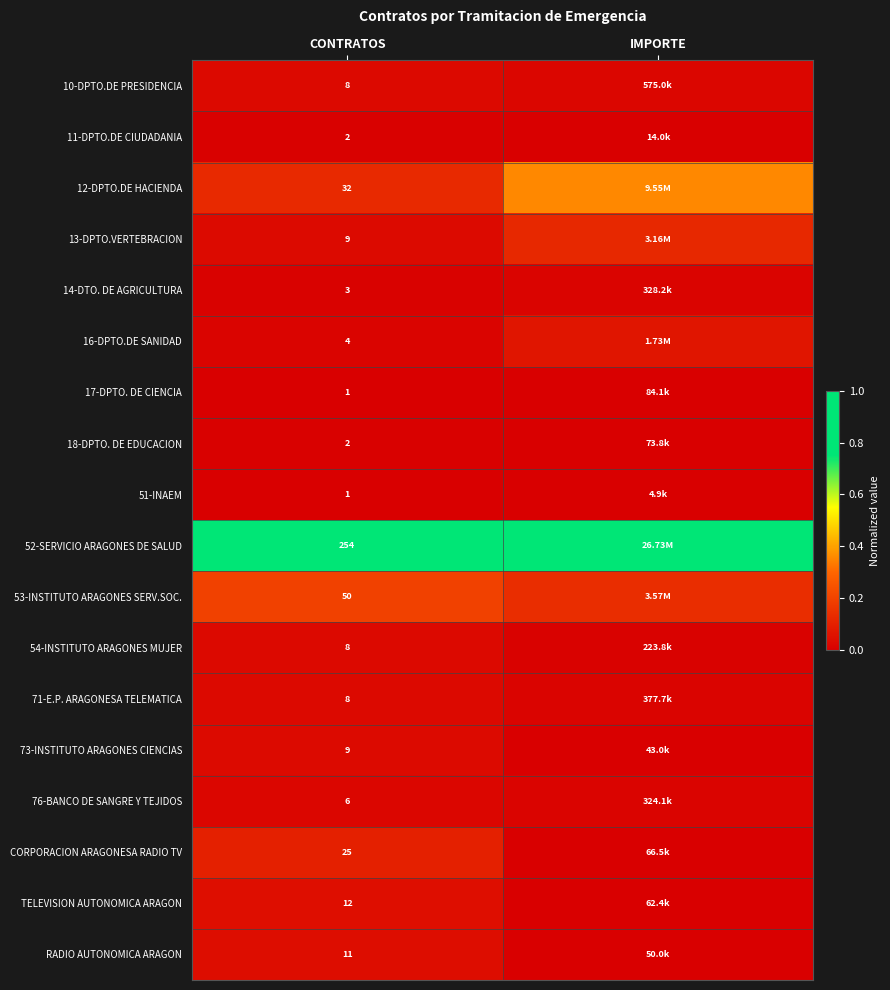

Is the value of 11-DPTO.DE CIUDADANIA at CONTRATOS greater than the value of 51-INAEM at CONTRATOS?

Yes